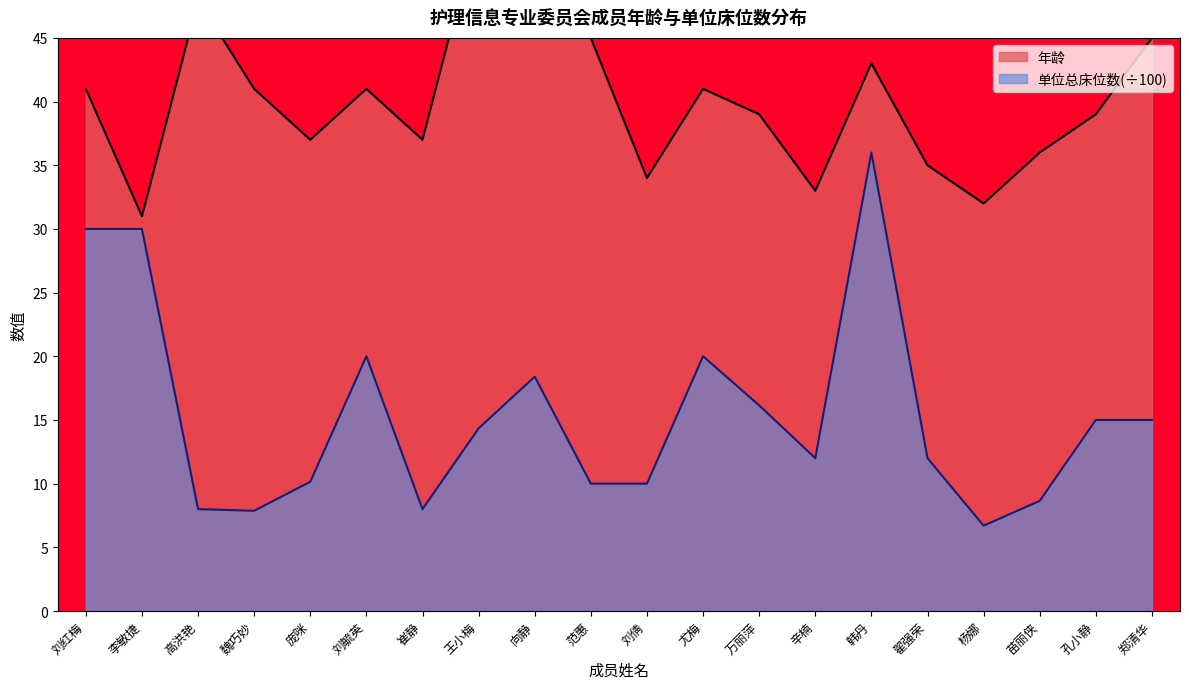

True or false: 单位总床位数 has a value of 13.0 at 韩丹.

False